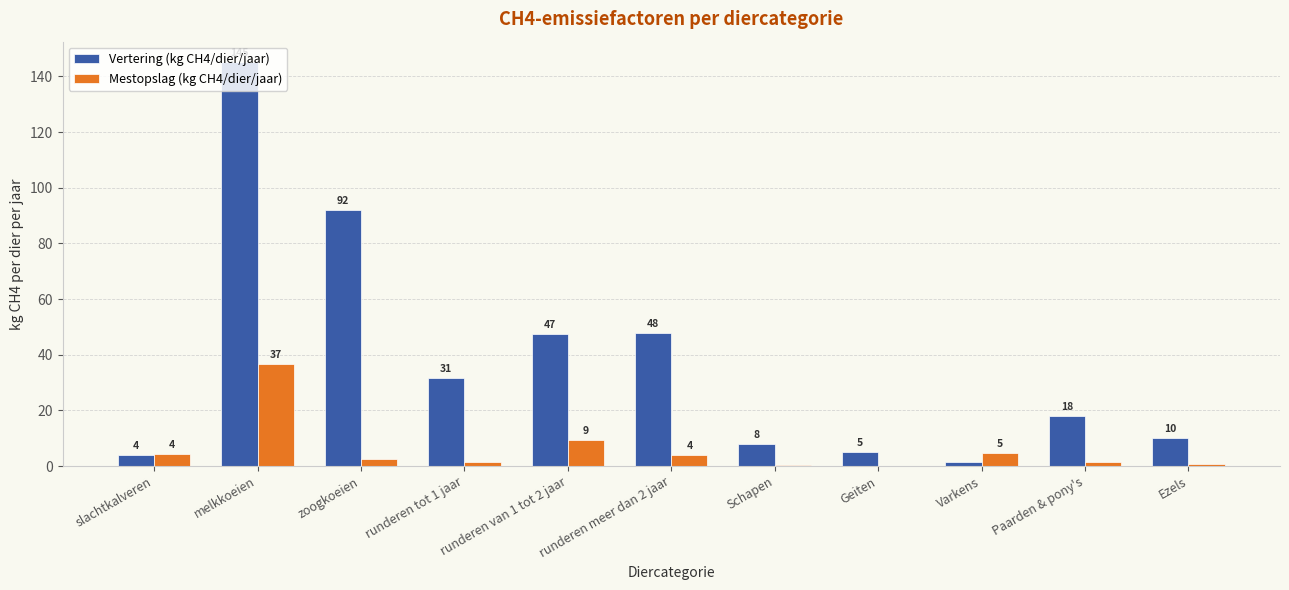

The Vertering (kg CH4/dier/jaar) series shows 18.0 at Paarden & pony's. True or false?

True